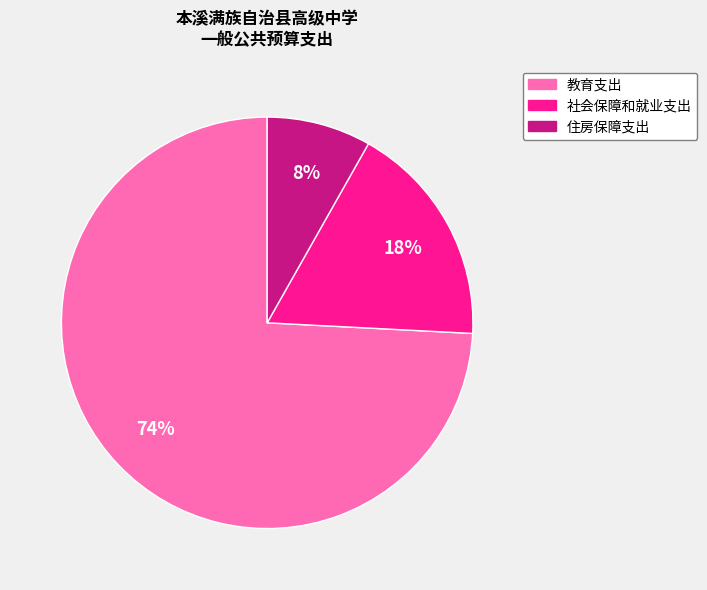

Is it true that 教育支出 is 85% of the pie?

False